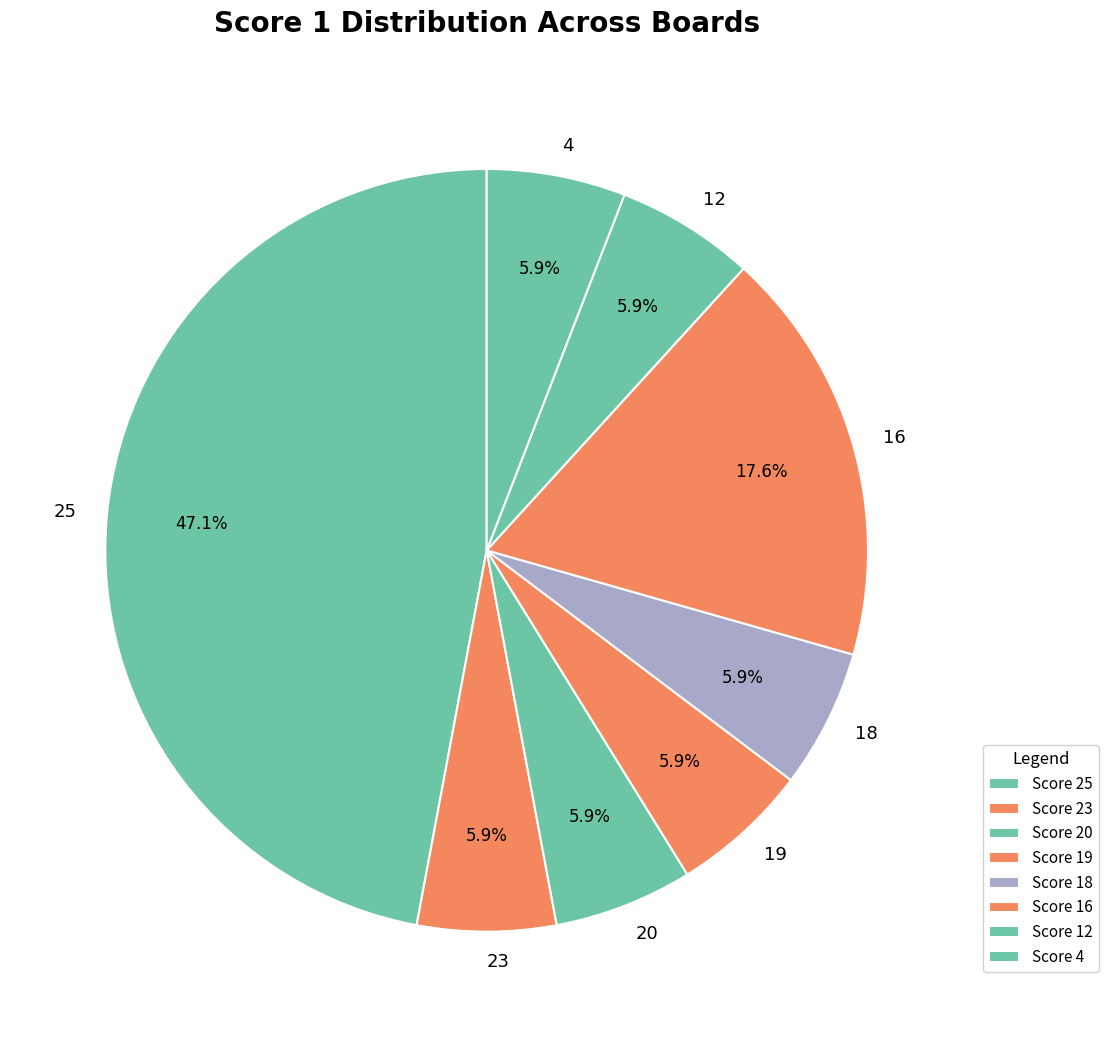

What portion of the pie excludes 4?

94.1%